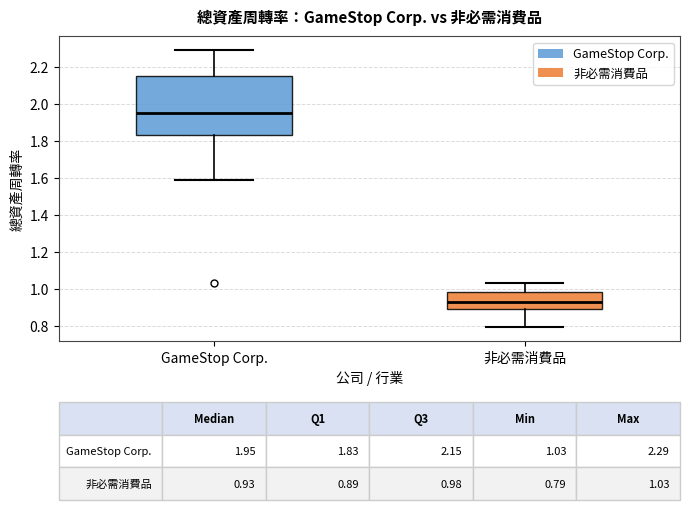

Which box's median line is the highest?

GameStop Corp.